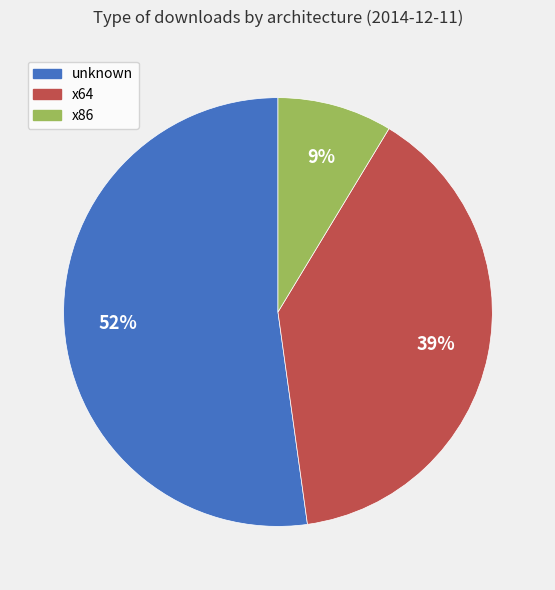

The unknown slice represents 52% of the pie. True or false?

True